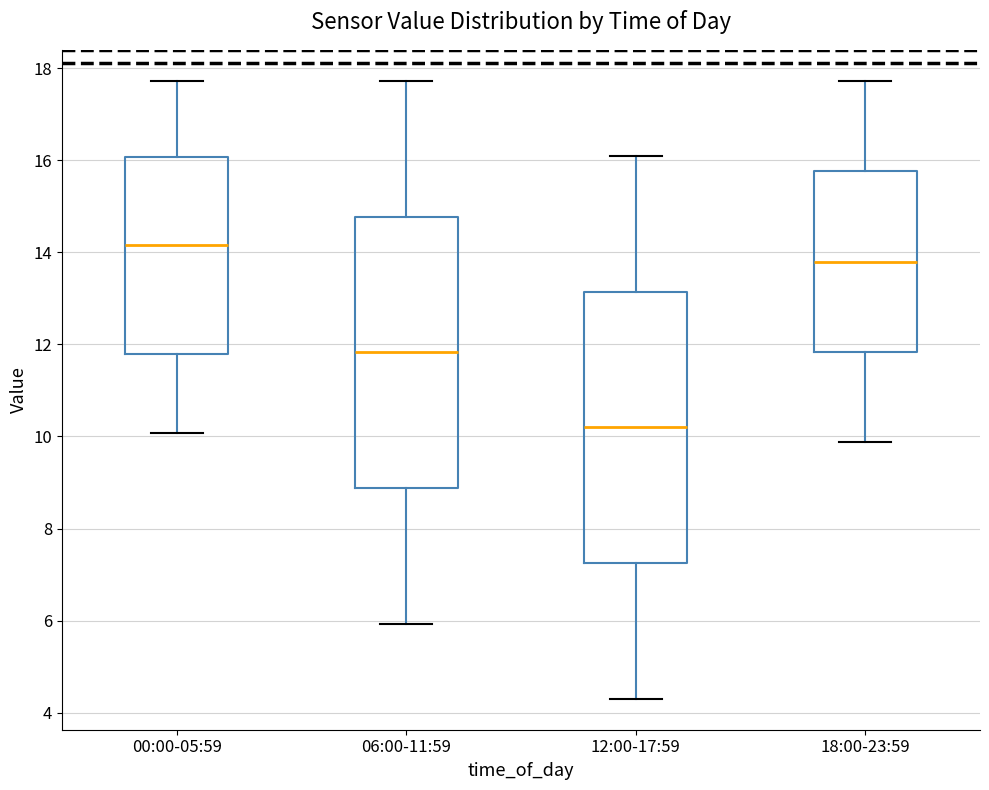

Where does the median line of the box for 00:00-05:59 sit on the y-axis? The values are not printed on the chart, so give them approximately, as read against the axis.

14.2